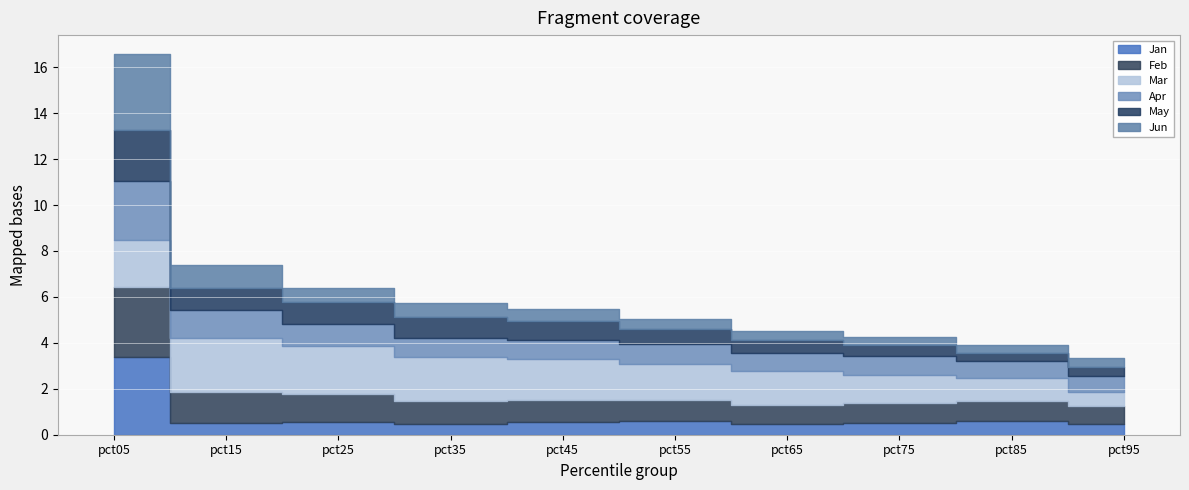

True or false: Mar has a value of 2.1 at pct25.

True